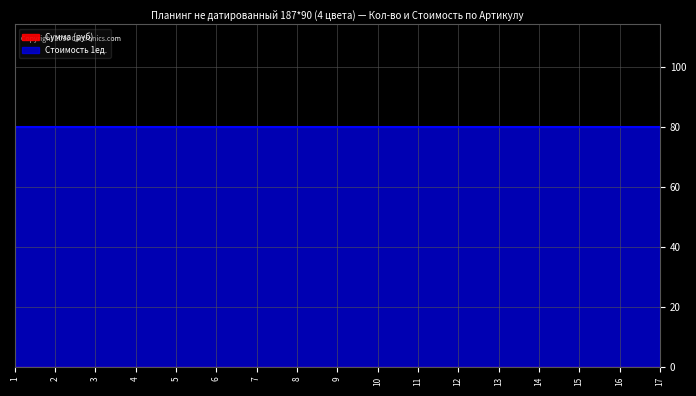

True or false: Стоимость 1ед. and Сумма (руб) cross at least once.

False